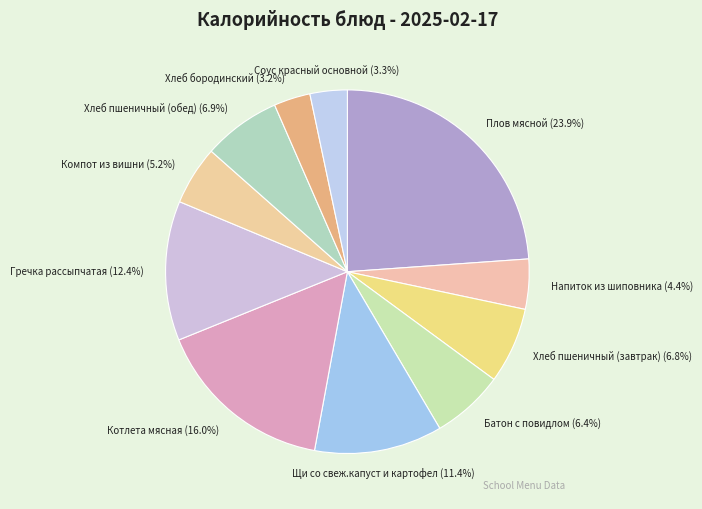

To the nearest percent, what is the average slice percentage?

9%